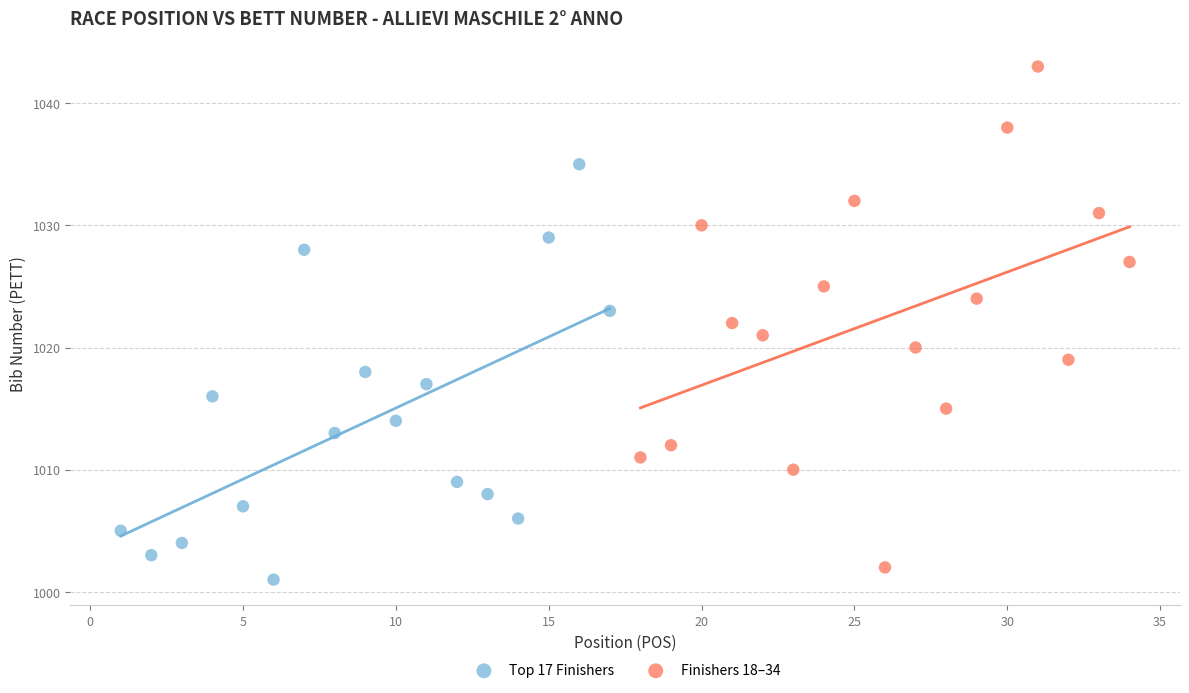

Which series reaches the maximum Y coordinate?

Finishers 18–34